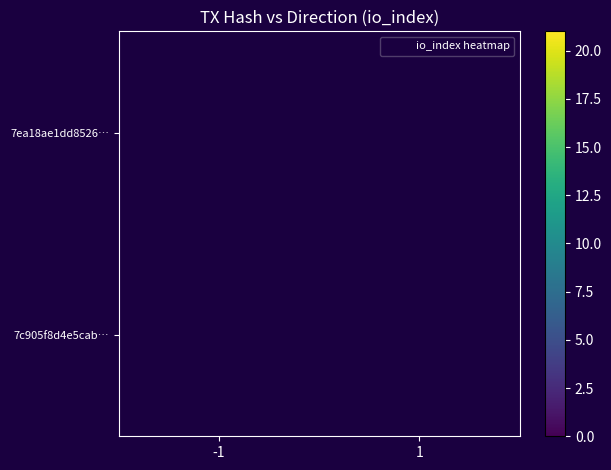

List the series in order of their peak value, highest first.

7ea18ae1dd8526…, 7c905f8d4e5cab…